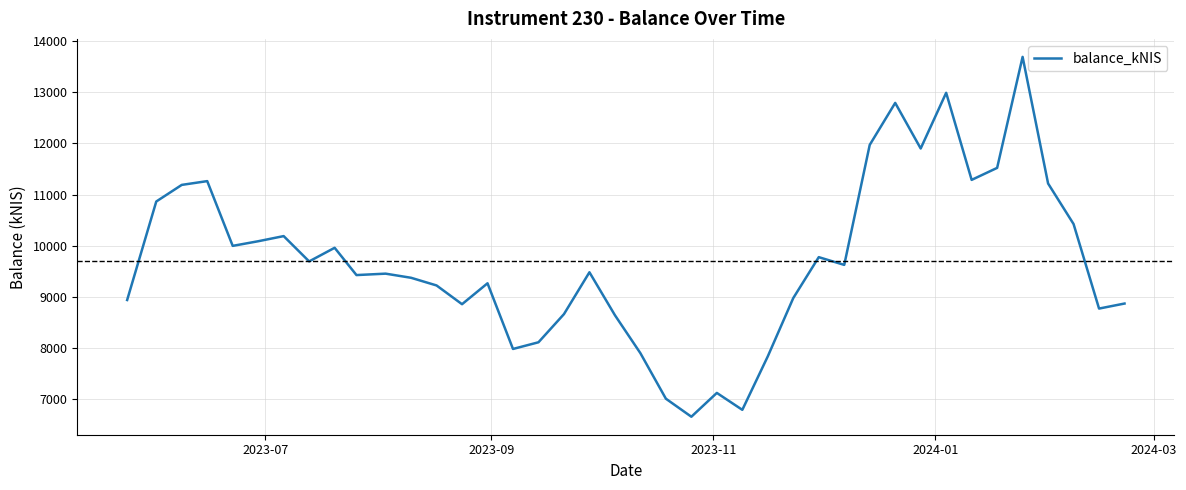

What is the difference between the maximum and minimum values?

7031.2